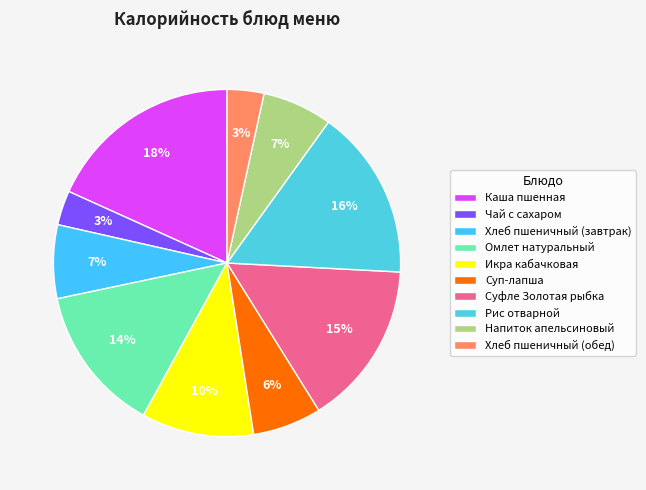

Which category has the smallest portion of the pie?

Чай с сахаром